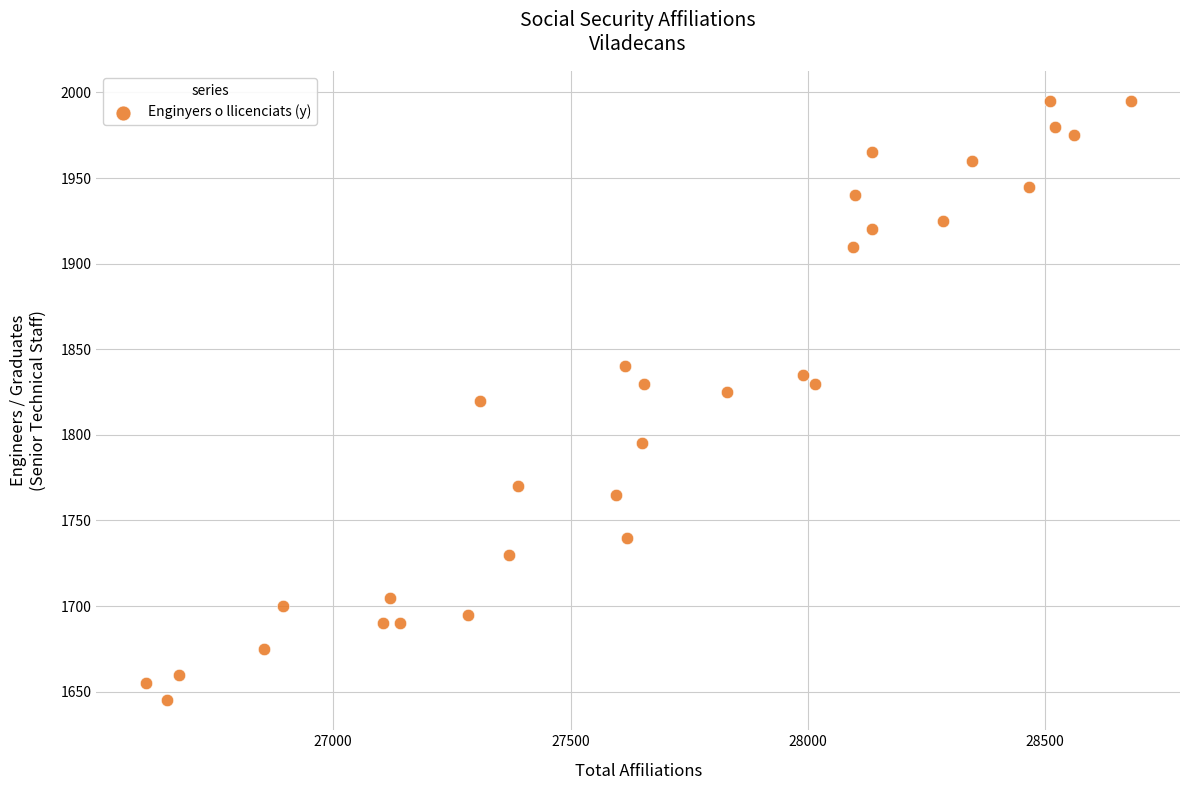

What is the range of X values (max minus min)?

2075